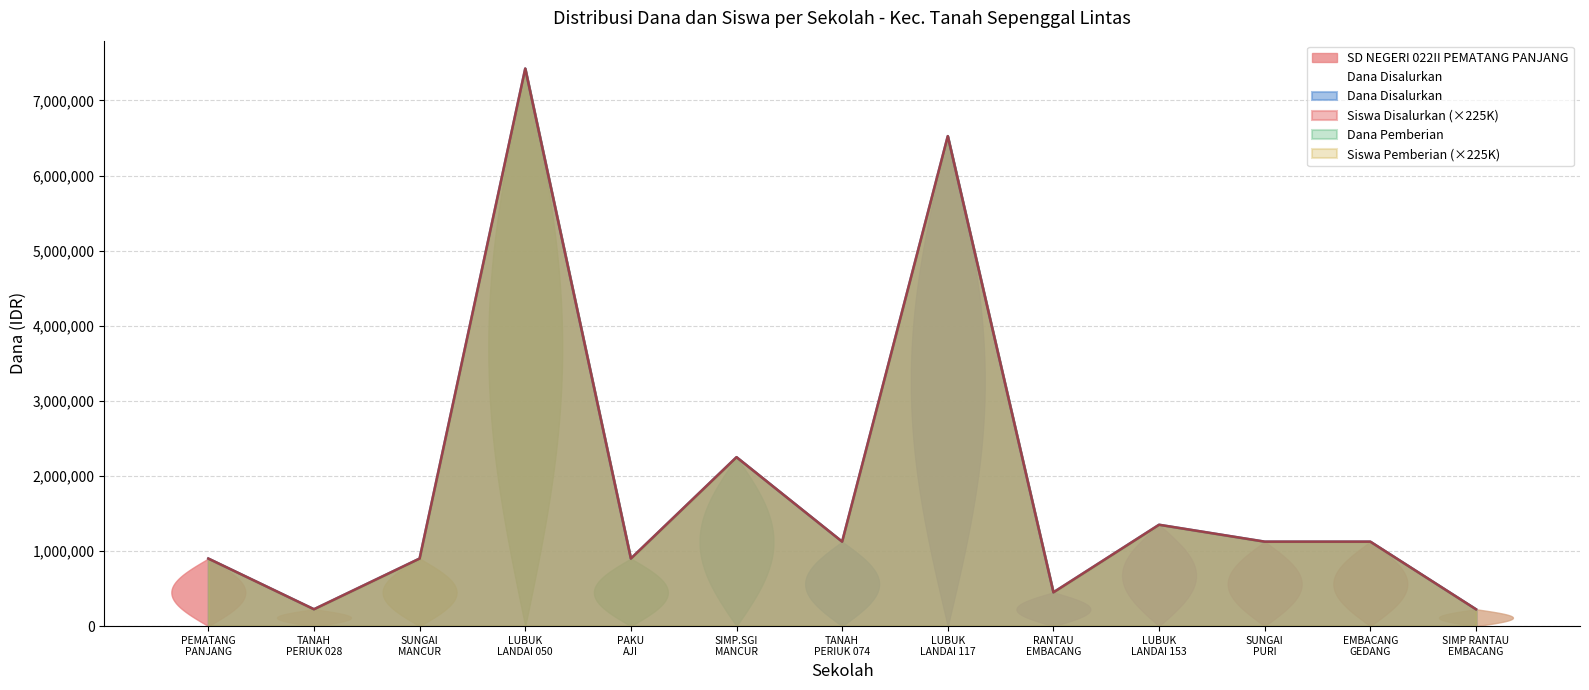

Rank the series at TANAH PERIUK 028 from highest to lowest value.

Dana Disalurkan, Dana Pemberian